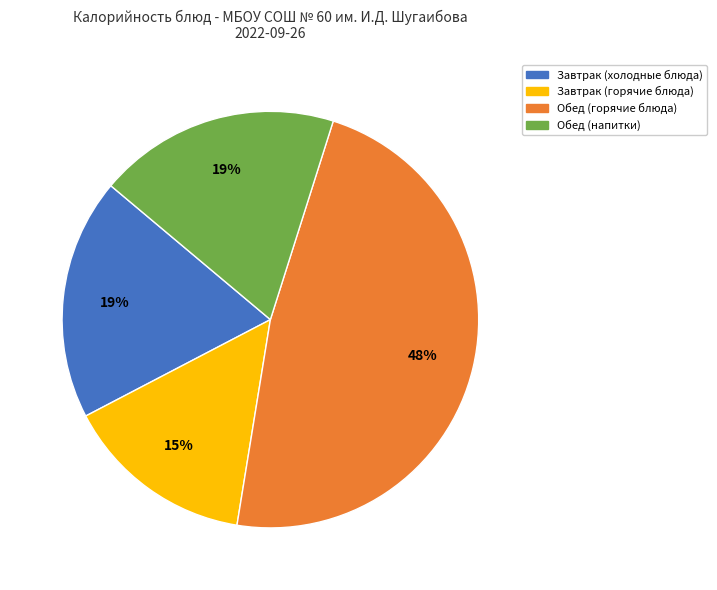

To the nearest percent, what is the difference between the largest and smallest slice percentages?

33%